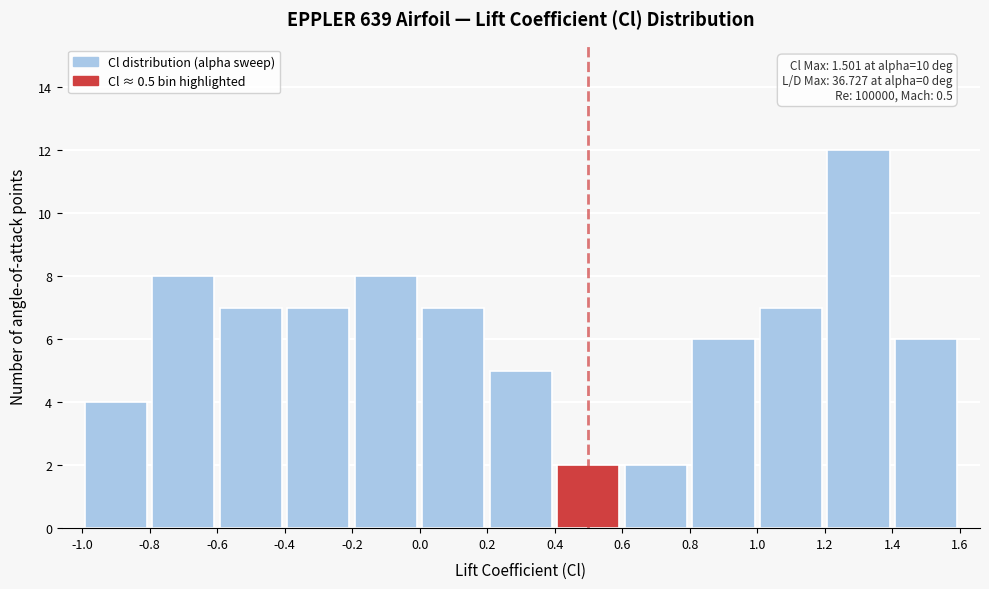

Which range on the x-axis has the tallest bar?

1.2 to 1.4